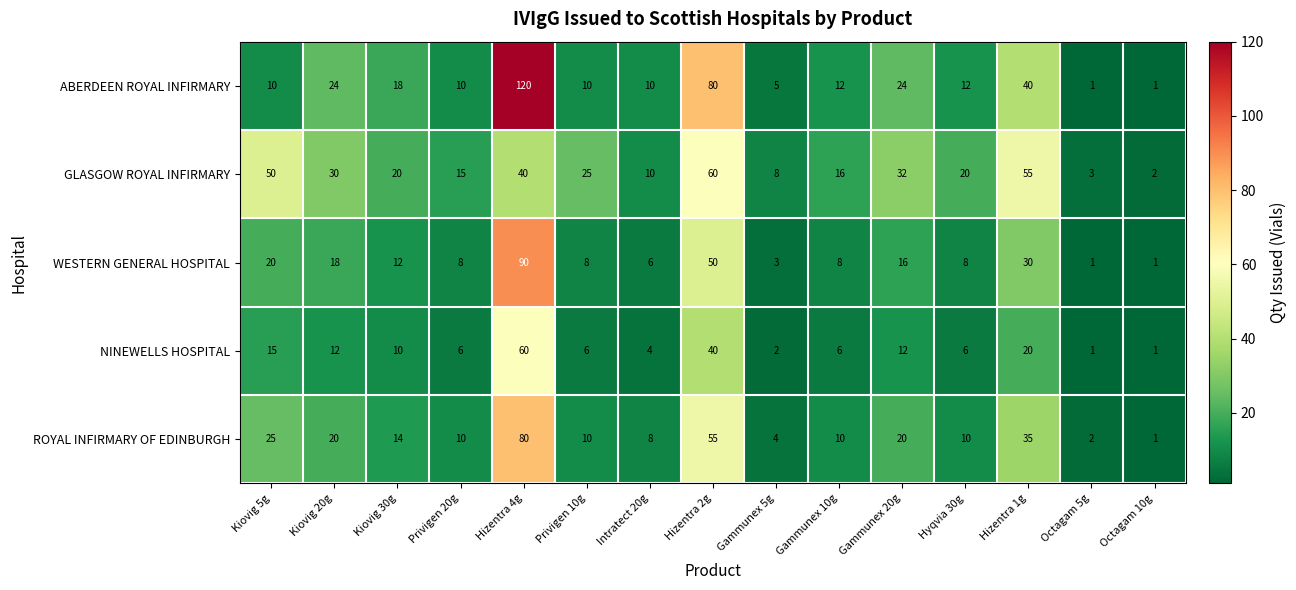

What is the sum of the ROYAL INFIRMARY OF EDINBURGH values at Hizentra 1g and Privigen 20g?

45